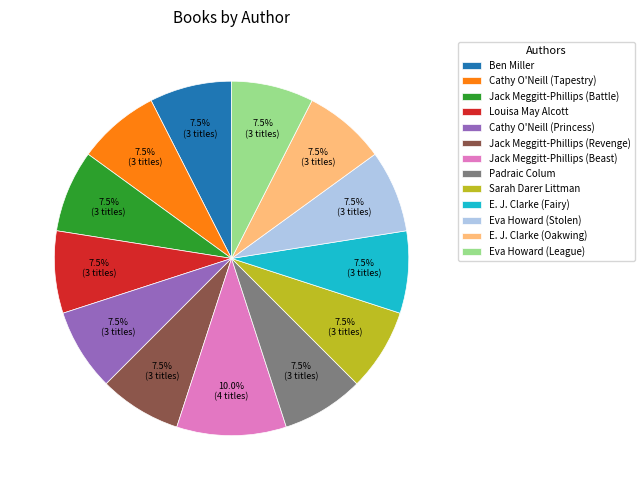

Which category has the biggest portion of the pie?

Jack Meggitt-Phillips (Beast)